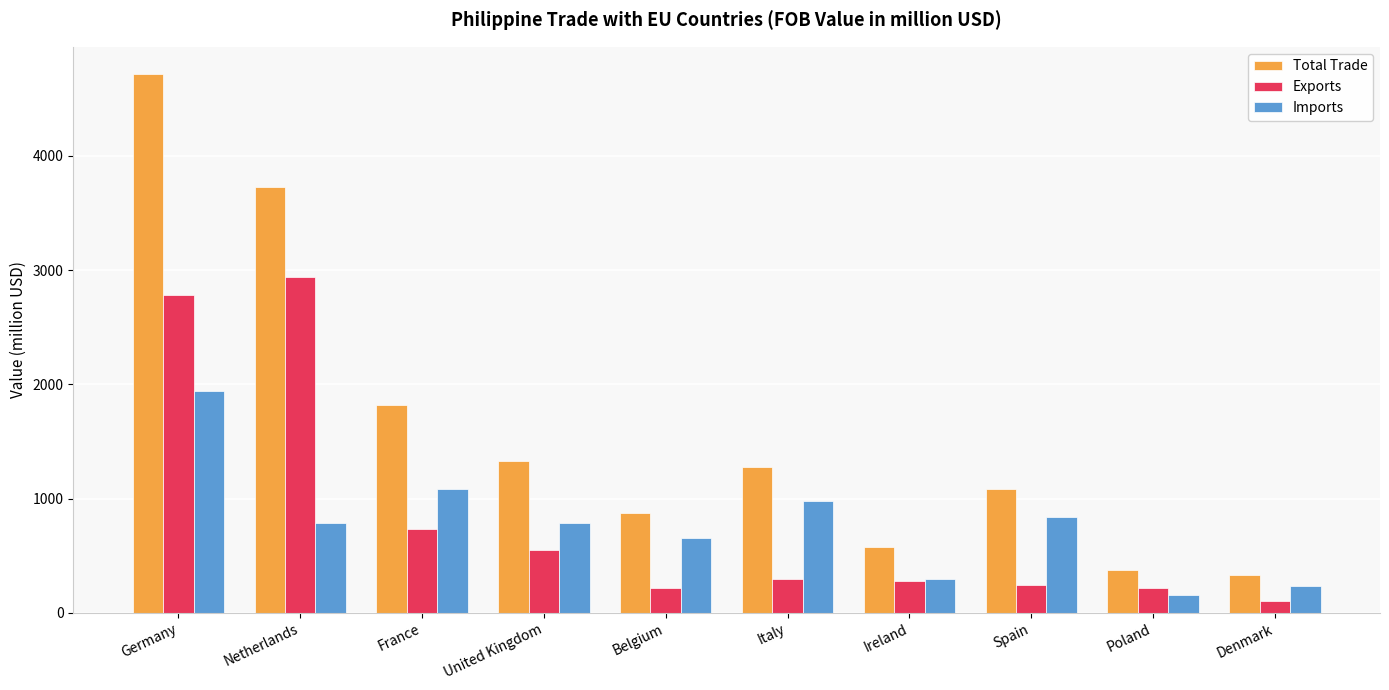

Does the chart contain stacked bars?

No